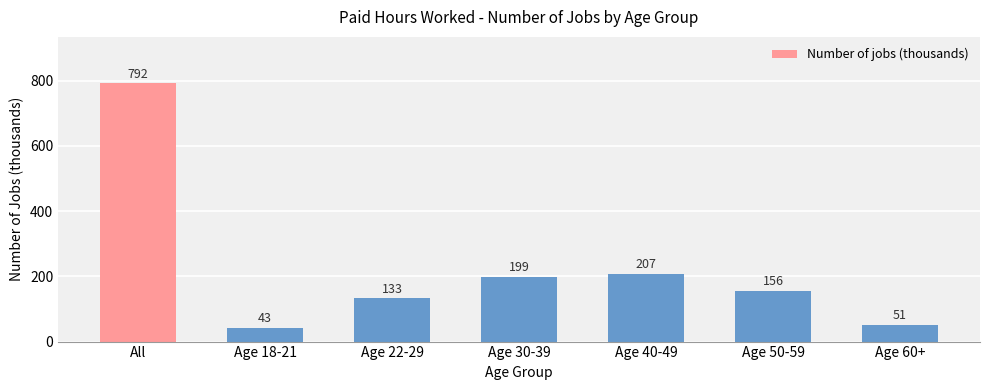

Read the value at Age 30-39, to the nearest 10.

200